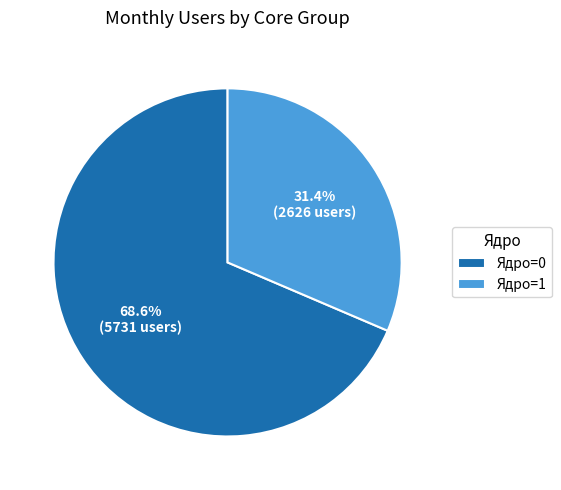

How many slices are in this pie chart?

2